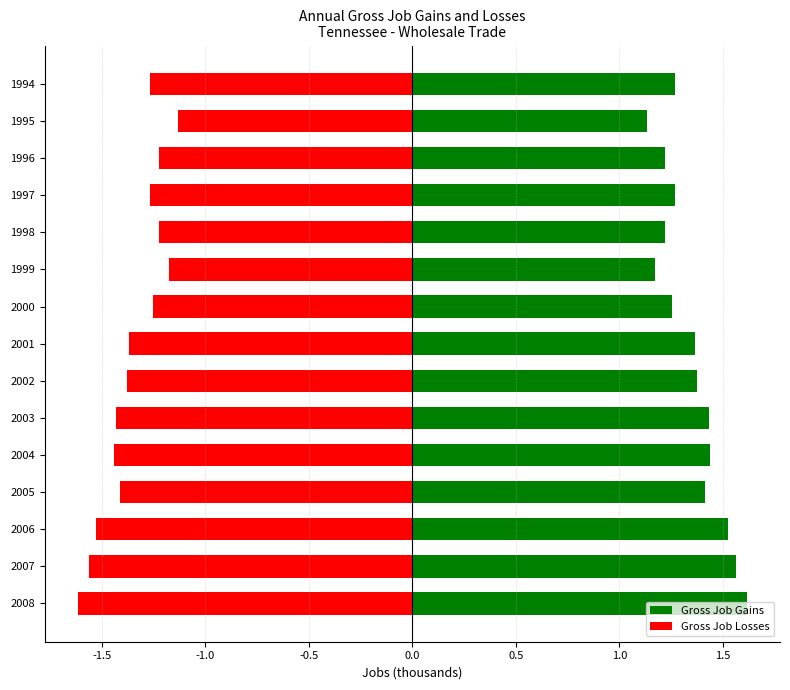

What is the difference between the maximum and minimum values in the Gross Job Losses series?

0.5